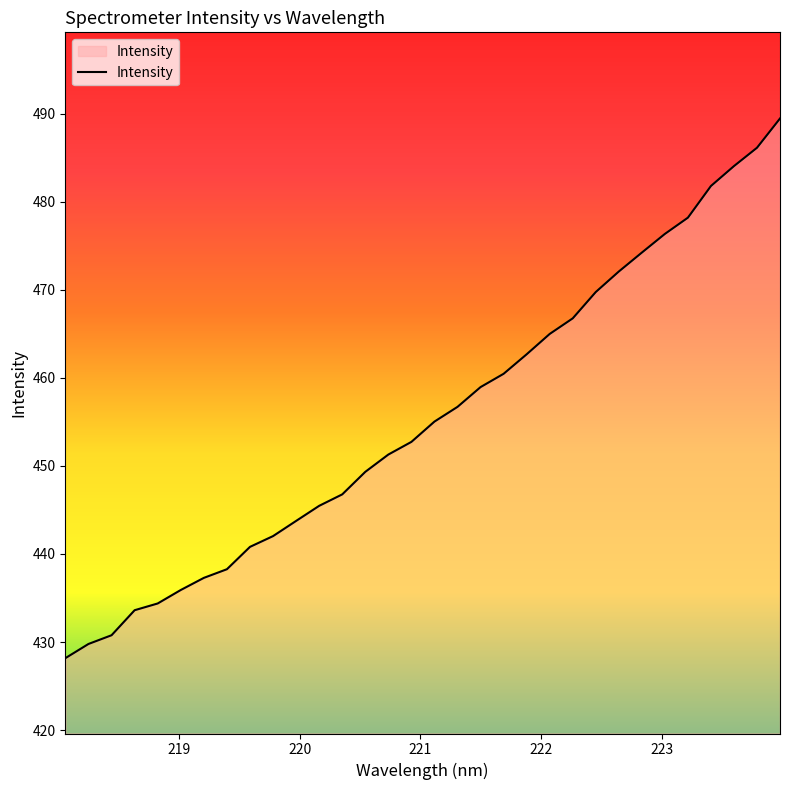

How many lines are shown in the chart?

1